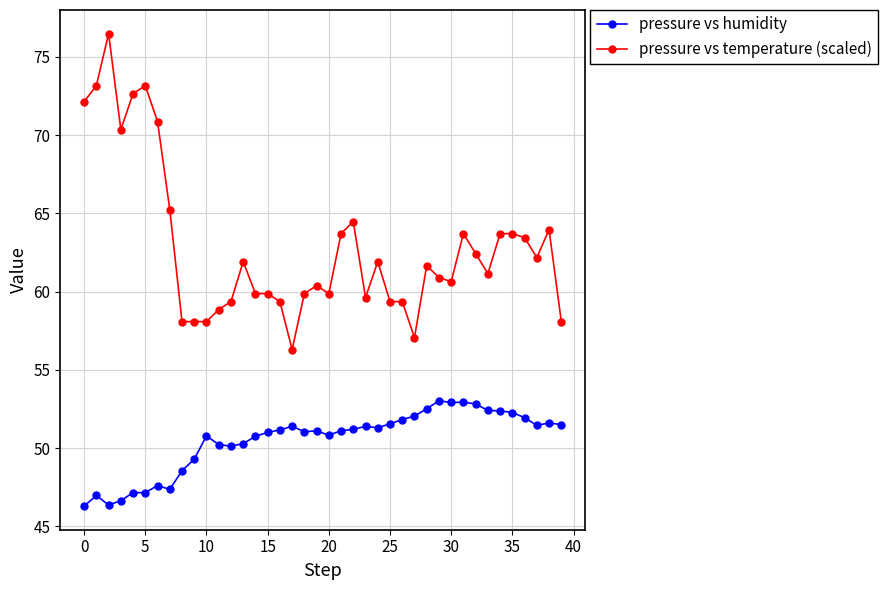

List the series in order of their peak value, lowest first.

pressure vs humidity, pressure vs temperature (scaled)